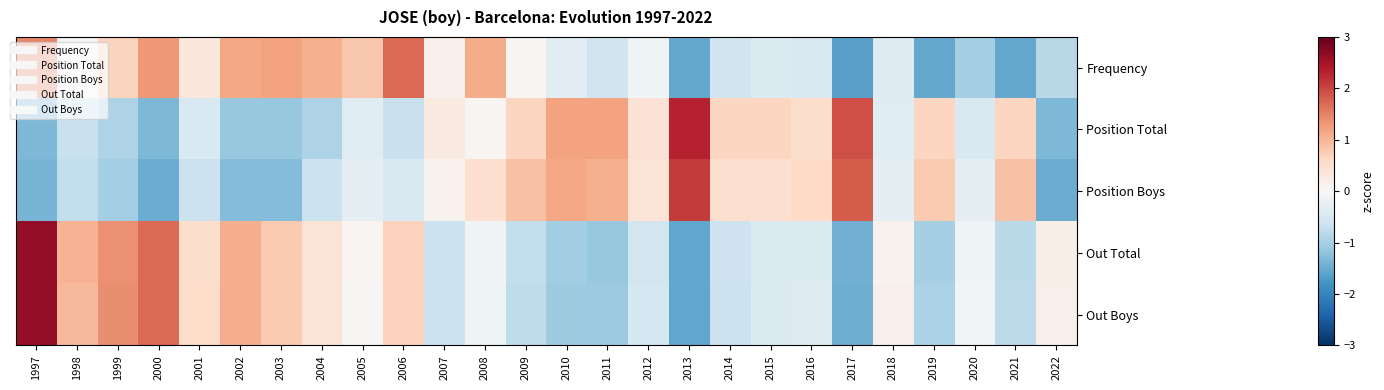

Reading left to right, what are all the values shown in this chart?

Frequency: 1997=1.5	1998=0.1	1999=0.7	2000=1.3	2001=0.3	2002=1.2	2003=1.2	2004=1.1	2005=0.8	2006=1.7	2007=0.2	2008=1.1	2009=0.1	2010=-0.3	2011=-0.6	2012=-0.1	2013=-1.5	2014=-0.6	2015=-0.4	2016=-0.5	2017=-1.6	2018=-0.4	2019=-1.5	2020=-1.0	2021=-1.5	2022=-0.8
Position Total: 1997=-1.3	1998=-0.7	1999=-0.9	2000=-1.3	2001=-0.5	2002=-1.1	2003=-1.1	2004=-0.9	2005=-0.4	2006=-0.7	2007=0.3	2008=0.1	2009=0.6	2010=1.2	2011=1.2	2012=0.4	2013=2.3	2014=0.6	2015=0.6	2016=0.5	2017=1.9	2018=-0.4	2019=0.6	2020=-0.5	2021=0.6	2022=-1.3
Position Boys: 1997=-1.4	1998=-0.7	1999=-1.0	2000=-1.5	2001=-0.6	2002=-1.3	2003=-1.3	2004=-0.6	2005=-0.3	2006=-0.4	2007=0.1	2008=0.5	2009=0.9	2010=1.2	2011=1.1	2012=0.4	2013=2.1	2014=0.5	2015=0.5	2016=0.6	2017=1.8	2018=-0.3	2019=0.8	2020=-0.3	2021=0.9	2022=-1.5
Out Total: 1997=2.6	1998=1.0	1999=1.4	2000=1.7	2001=0.5	2002=1.1	2003=0.8	2004=0.4	2005=0.1	2006=0.7	2007=-0.7	2008=-0.1	2009=-0.7	2010=-1.0	2011=-1.1	2012=-0.6	2013=-1.6	2014=-0.6	2015=-0.4	2016=-0.4	2017=-1.4	2018=0.1	2019=-1.0	2020=-0.1	2021=-0.8	2022=0.2
Out Boys: 1997=2.6	1998=1.0	1999=1.4	2000=1.7	2001=0.6	2002=1.1	2003=0.8	2004=0.4	2005=0.0	2006=0.7	2007=-0.7	2008=-0.1	2009=-0.8	2010=-1.1	2011=-1.1	2012=-0.5	2013=-1.6	2014=-0.7	2015=-0.4	2016=-0.4	2017=-1.5	2018=0.1	2019=-1.0	2020=-0.1	2021=-0.8	2022=0.1